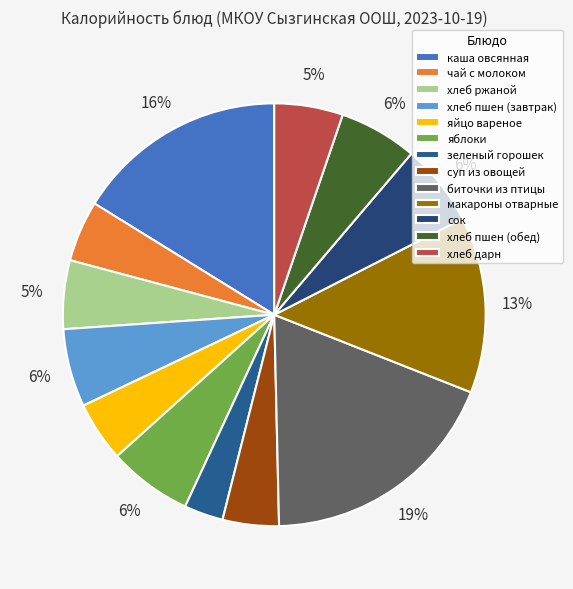

To the nearest percent, what percentage of the pie is хлеб пшен (обед)?

6%